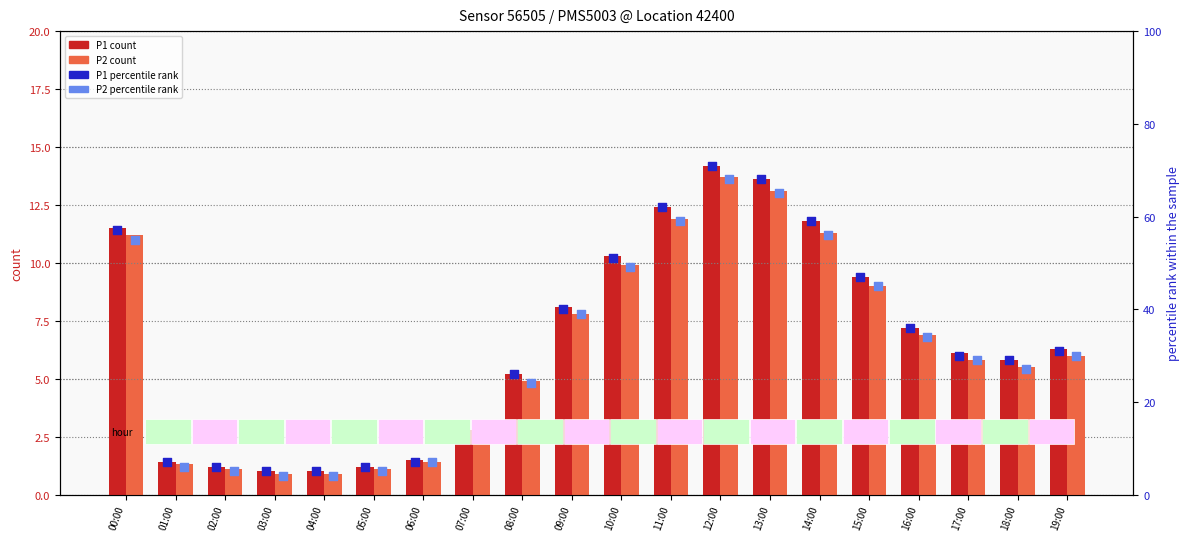

Which series has the largest total across all categories?

P1 percentile rank